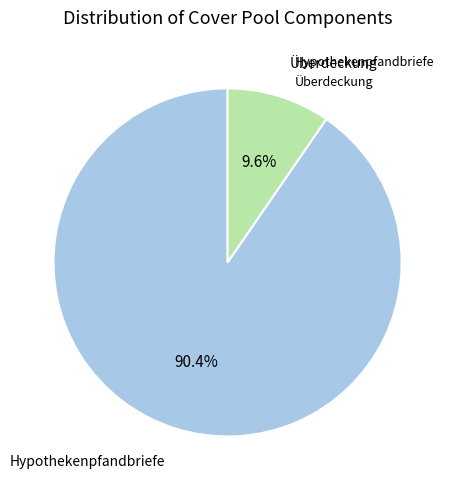

To the nearest percent, what is the difference between the largest and smallest slice percentages?

81%